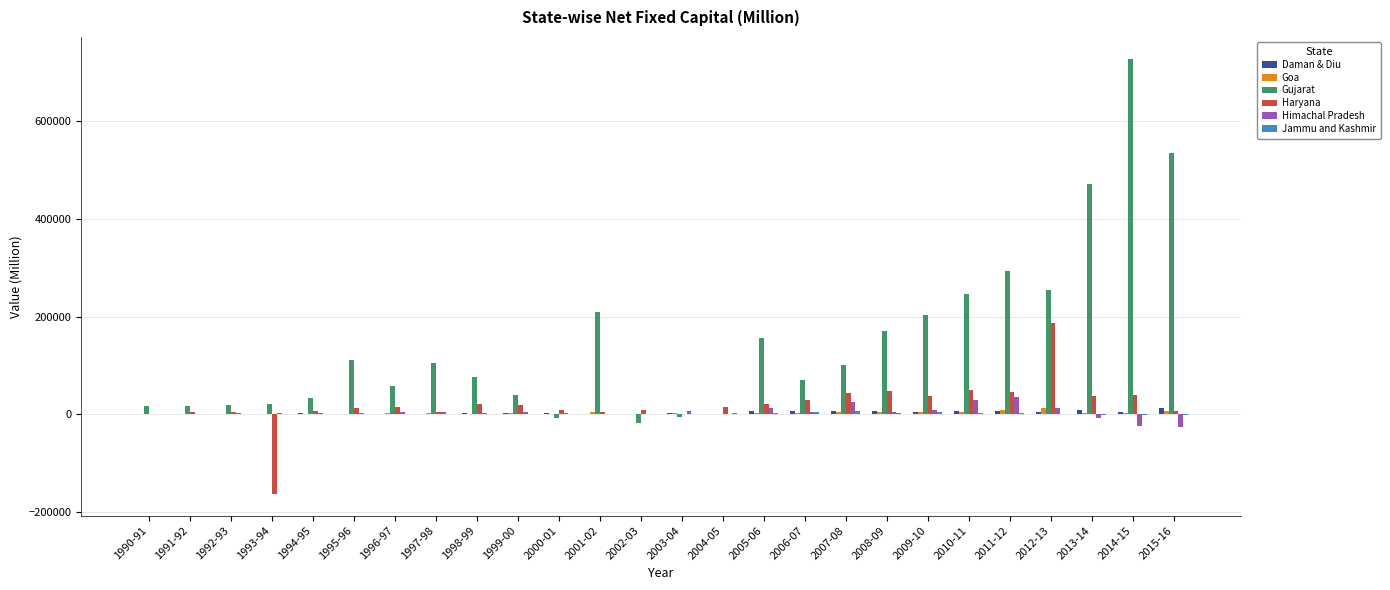

What is the total value across all series at 2006-07?

118259.1